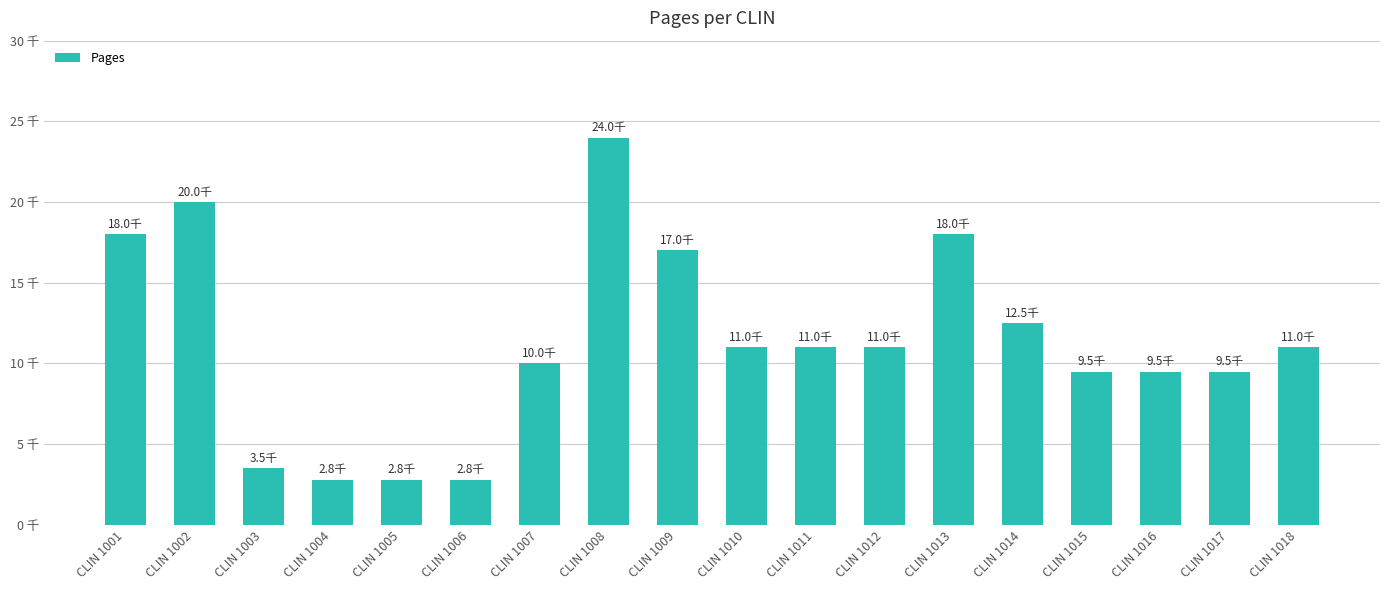

List the labels in order of value, smallest first.

CLIN 1004, CLIN 1005, CLIN 1006, CLIN 1003, CLIN 1015, CLIN 1016, CLIN 1017, CLIN 1007, CLIN 1010, CLIN 1011, CLIN 1012, CLIN 1018, CLIN 1014, CLIN 1009, CLIN 1001, CLIN 1013, CLIN 1002, CLIN 1008